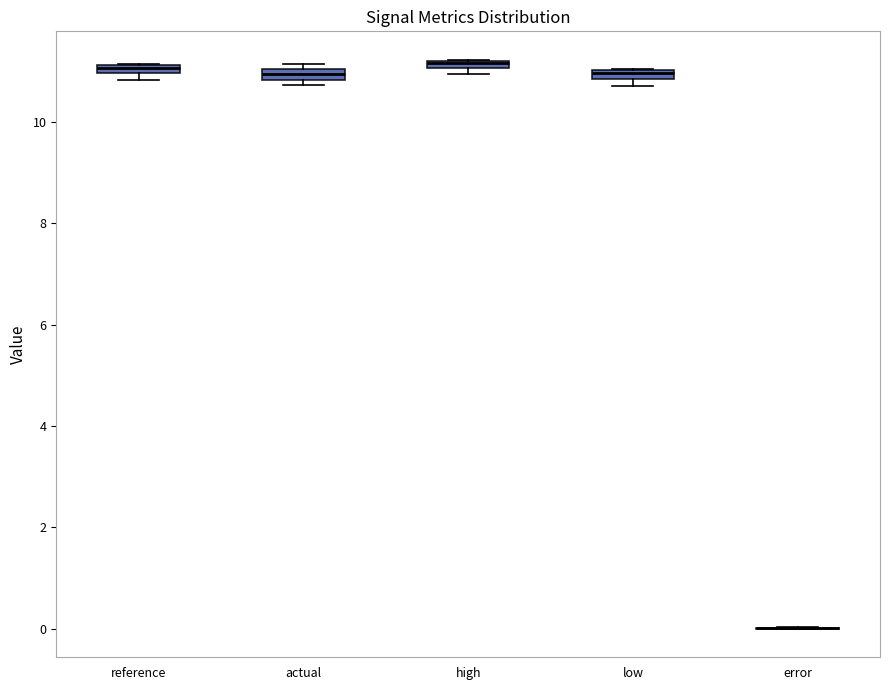

Where is the lower edge of the box for low on the y-axis? The values are not printed on the chart, so give them approximately, as read against the axis.

10.8